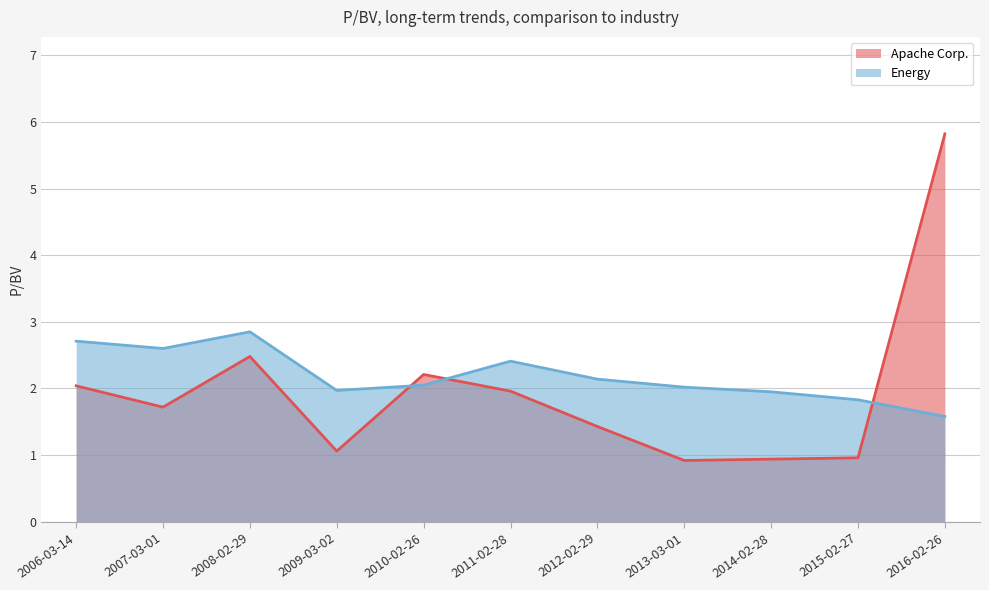

List the series in order of their peak value, highest first.

Apache Corp., Energy